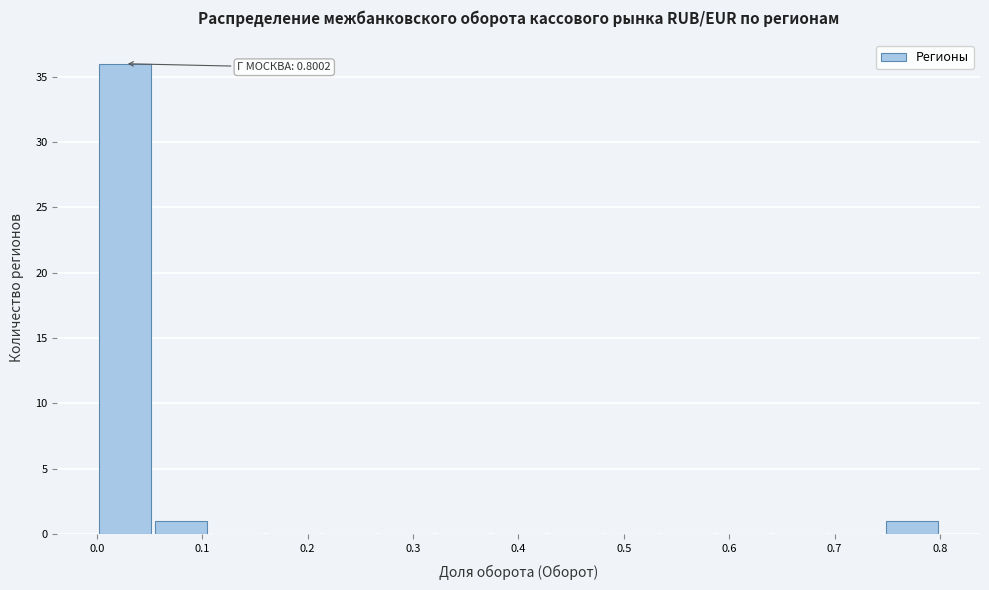

Which range on the x-axis has the tallest bar?

0.00 to 0.05